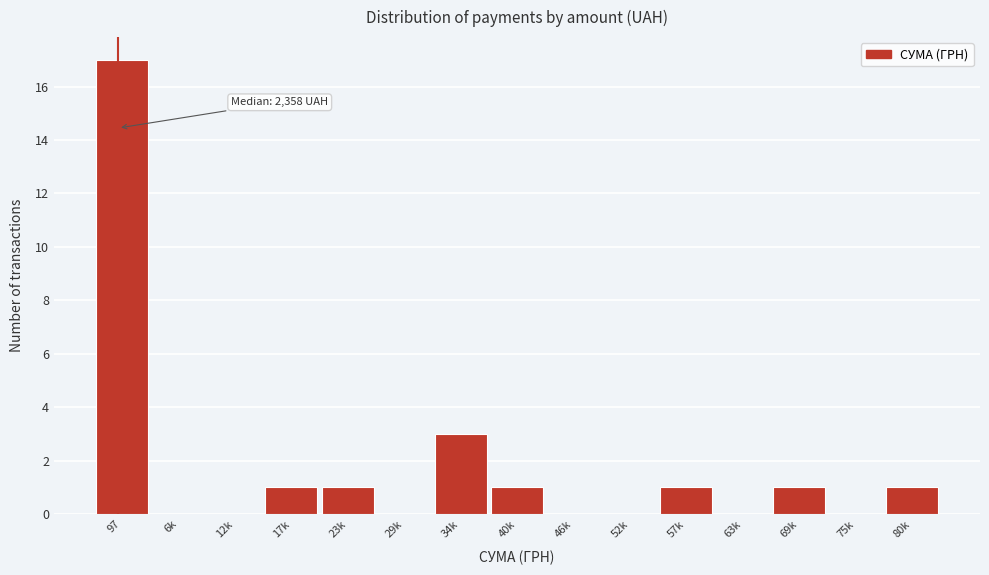

Reading right to left, transcribe all the data shown in this chart.

80k=1	75k=0	69k=1	63k=0	57k=1	52k=0	46k=0	40k=1	34k=3	29k=0	23k=1	17k=1	12k=0	6k=0	97=17